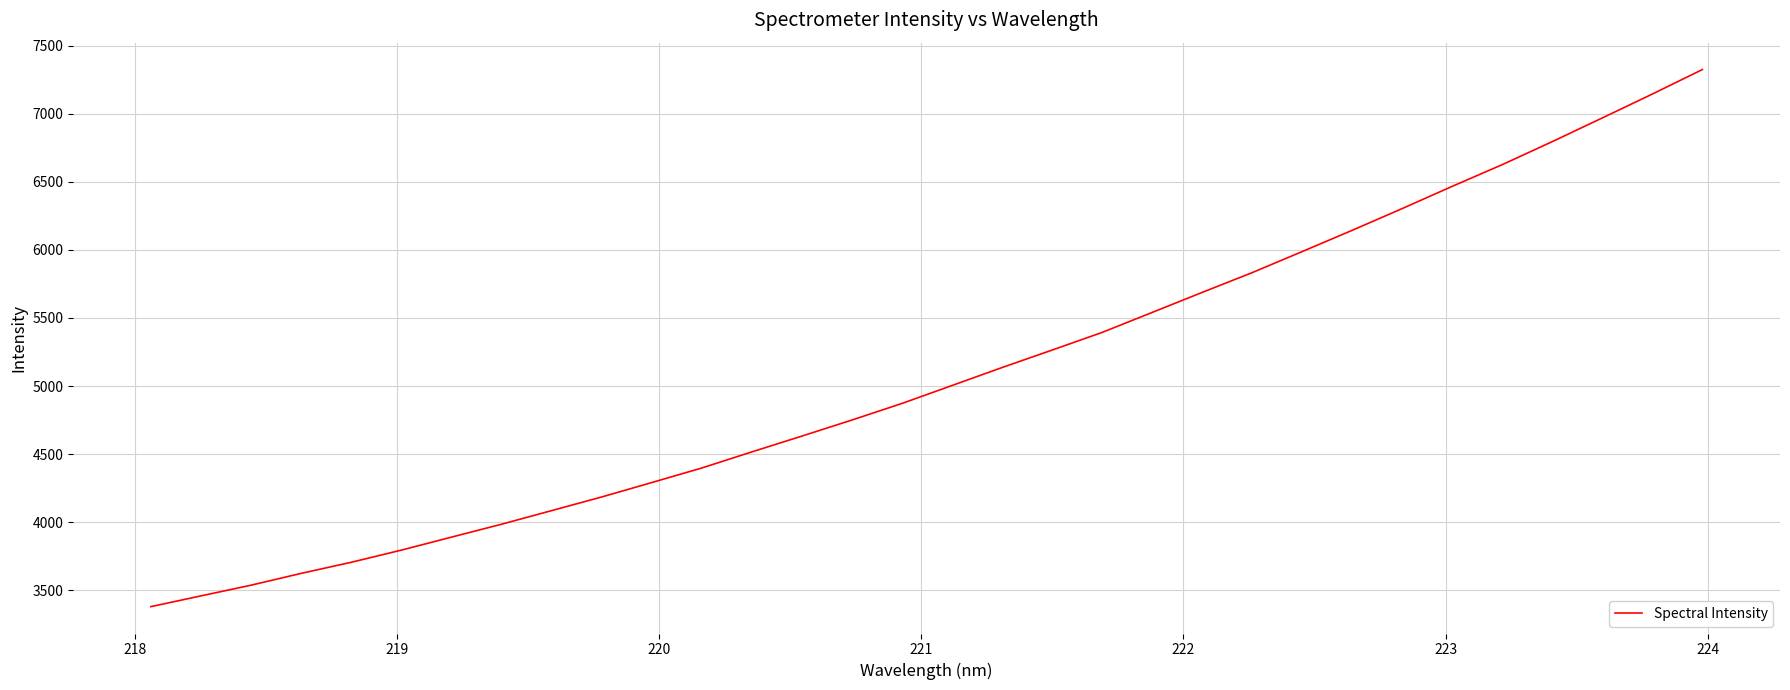

What is the average value?

5085.7